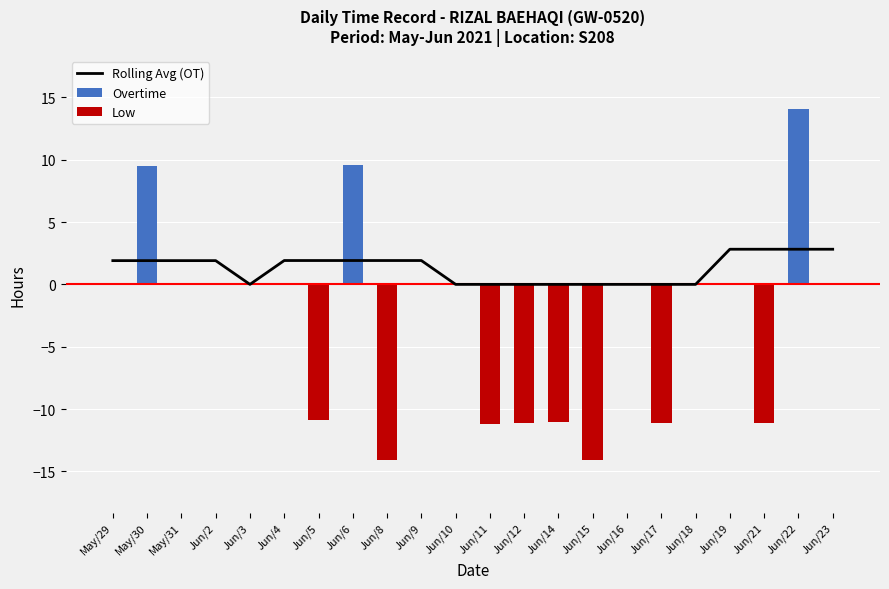

The value of Overtime at May/30 is 9.5. True or false?

True